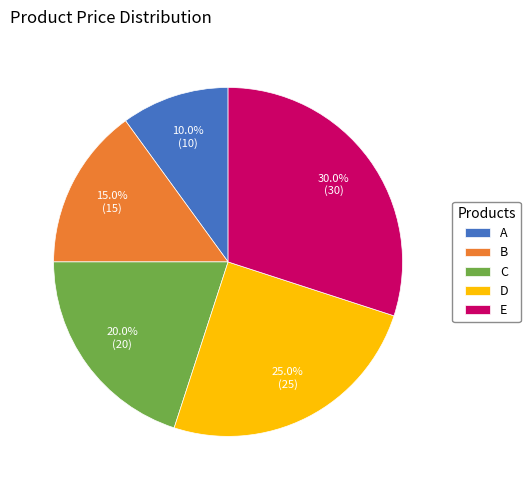

Approximately how many times larger is the value at C compared to E?

0.7